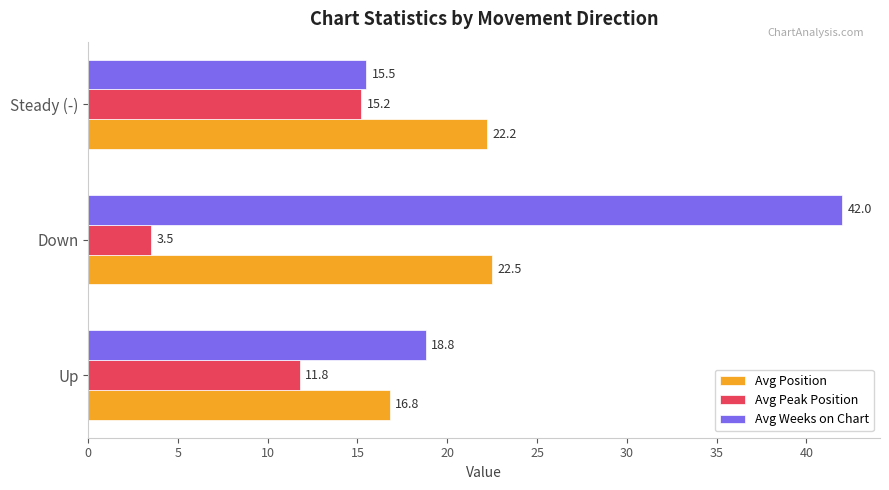

Is it true that Avg Position equals 16.8 at Up?

True